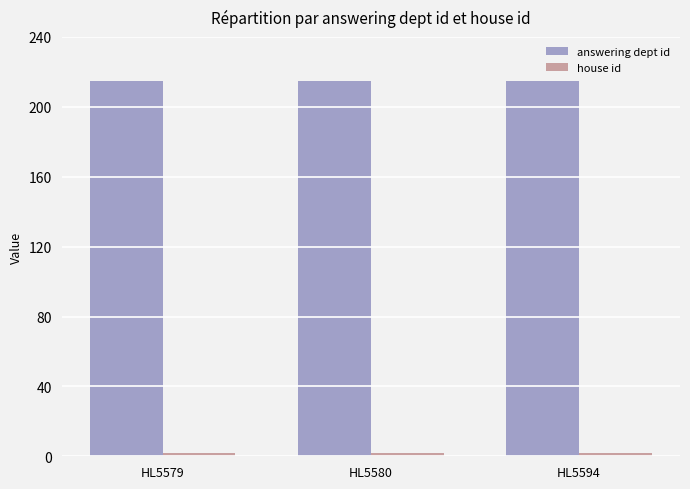

Is it true that answering dept id equals 215 at HL5579?

True